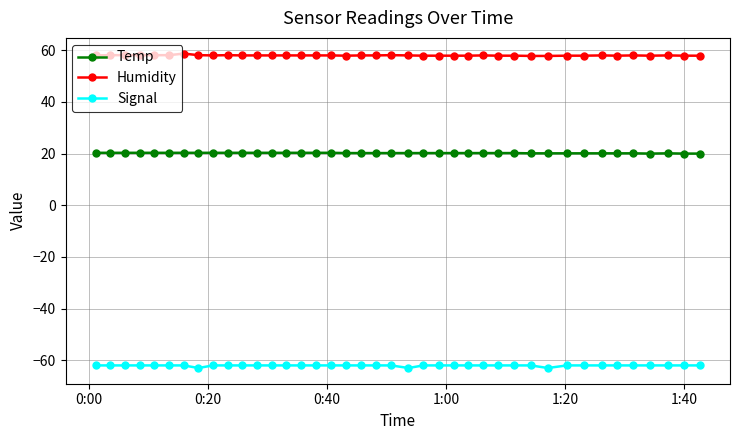

What is the value of the Temp point at the 29th from the left?

20.2